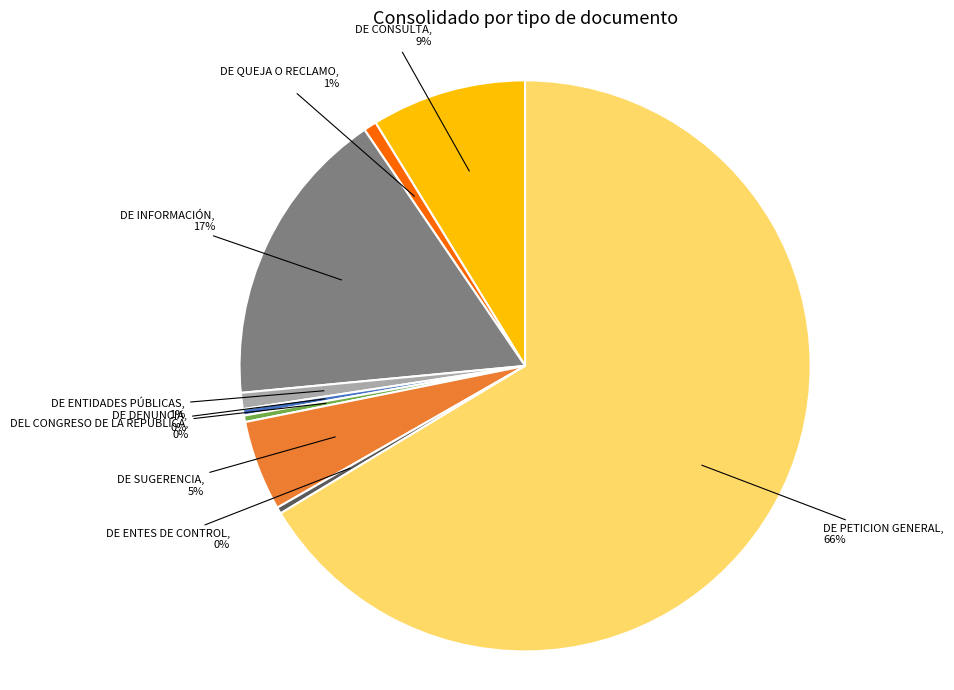

Approximately how many times larger is the value at DE ENTIDADES PÚBLICAS compared to DE ENTES DE CONTROL?

2.5